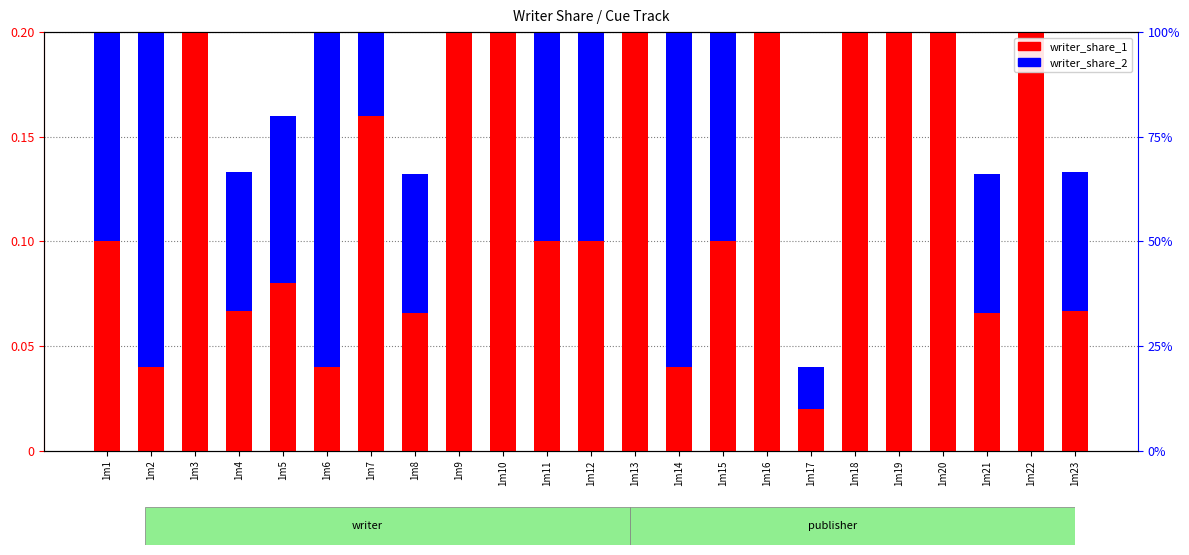

How many data points does each series have?

23